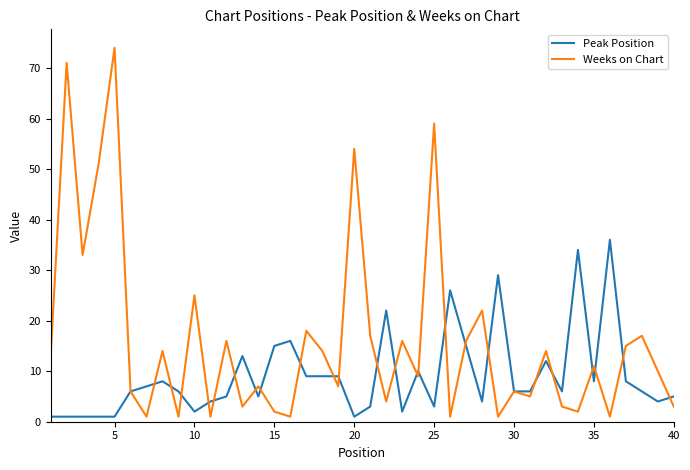

What is the greatest value displayed?

74